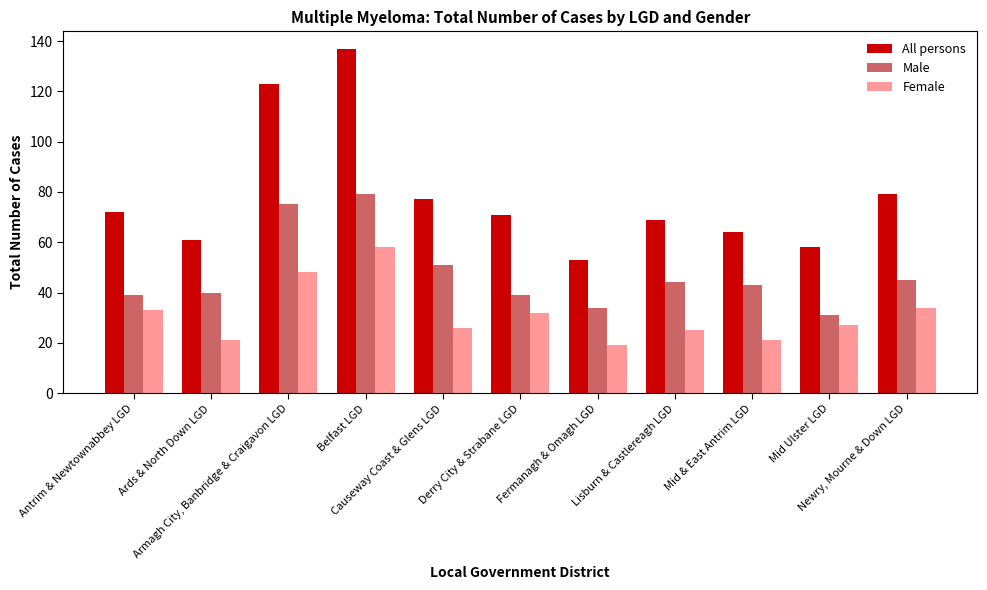

How many categories are shown in the chart?

11